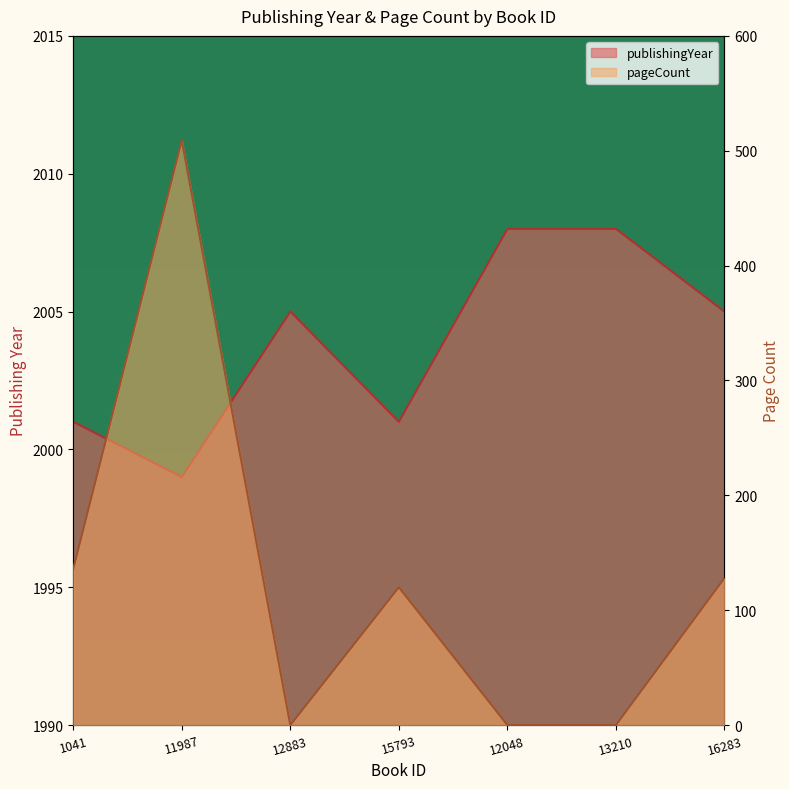

The value of publishingYear at 13210 is 1004. True or false?

False